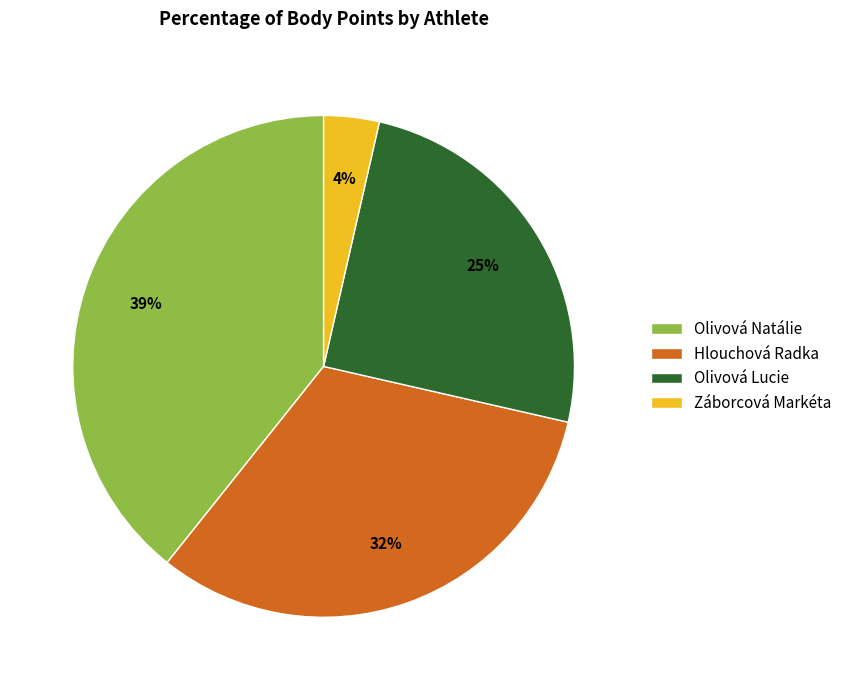

What is the smallest slice in the pie chart?

Záborcová Markéta